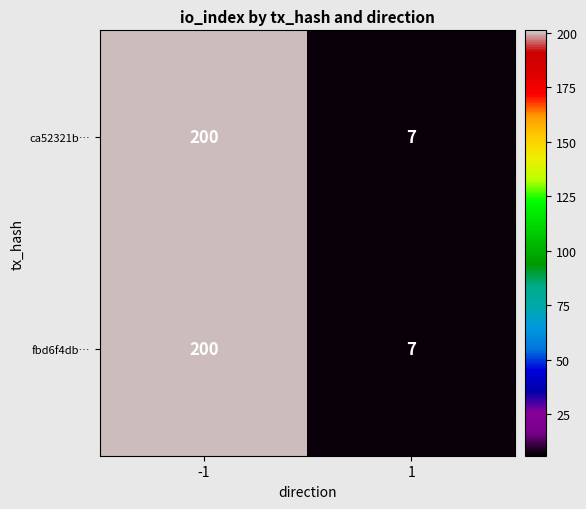

At which category is the sum across all series the highest?

-1